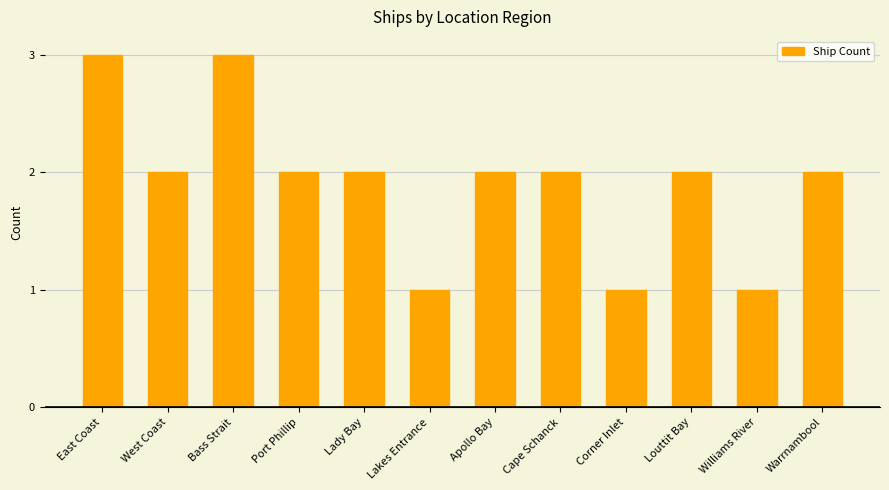

At which label does the data first exceed 2?

East Coast